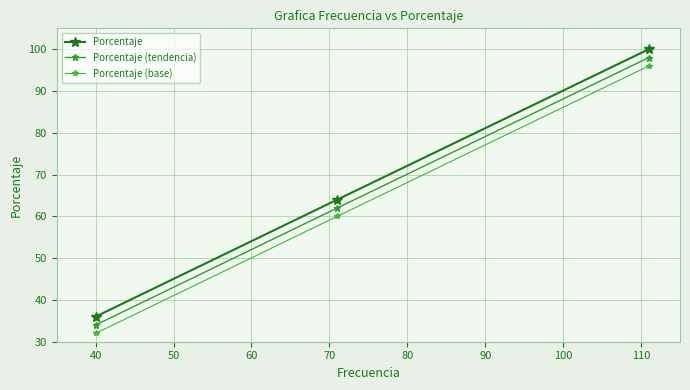

How many data points does each series have?

3